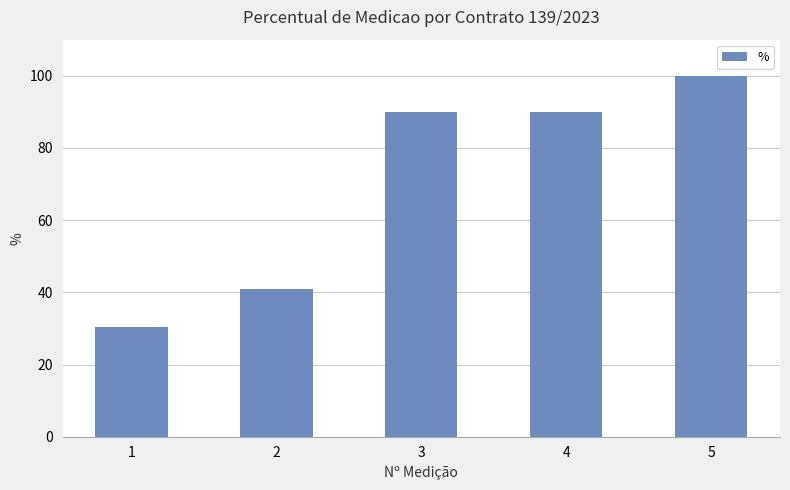

At which category does the chart reach its peak across all series?

5